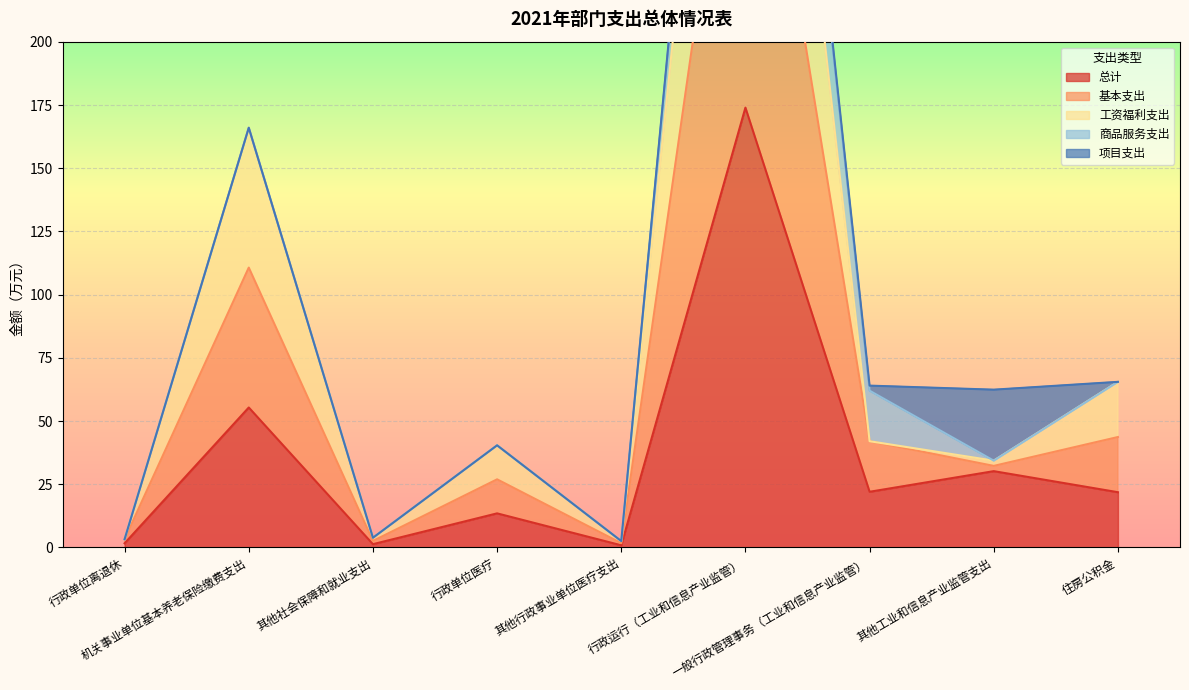

What is the difference between the second highest and minimum values in the 总计 series?

54.5